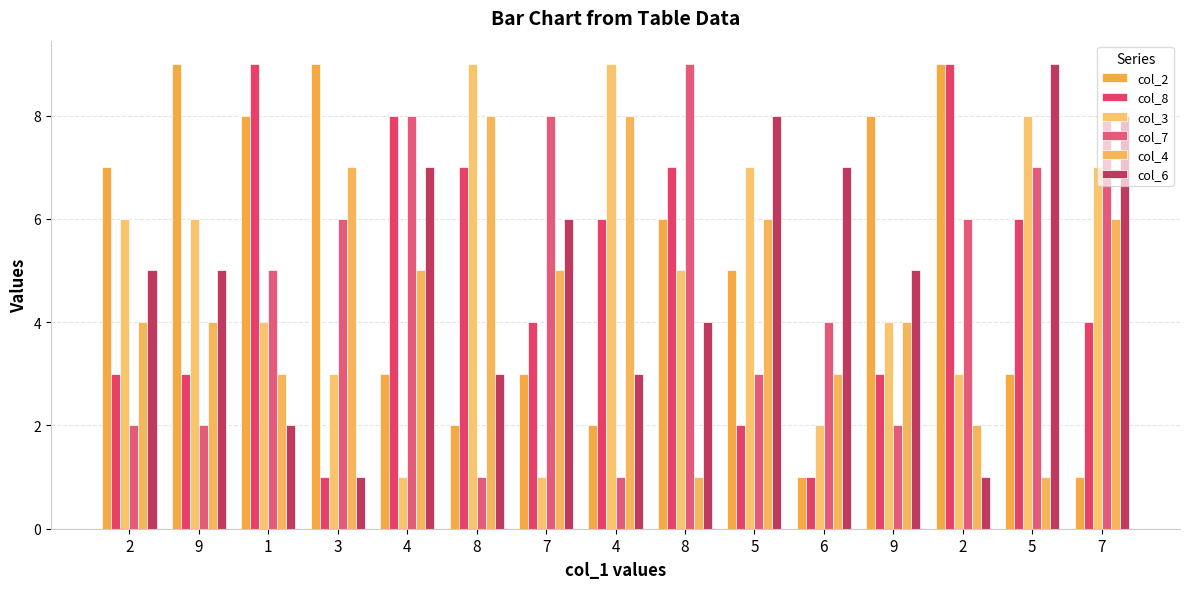

Does the chart contain any negative values?

No